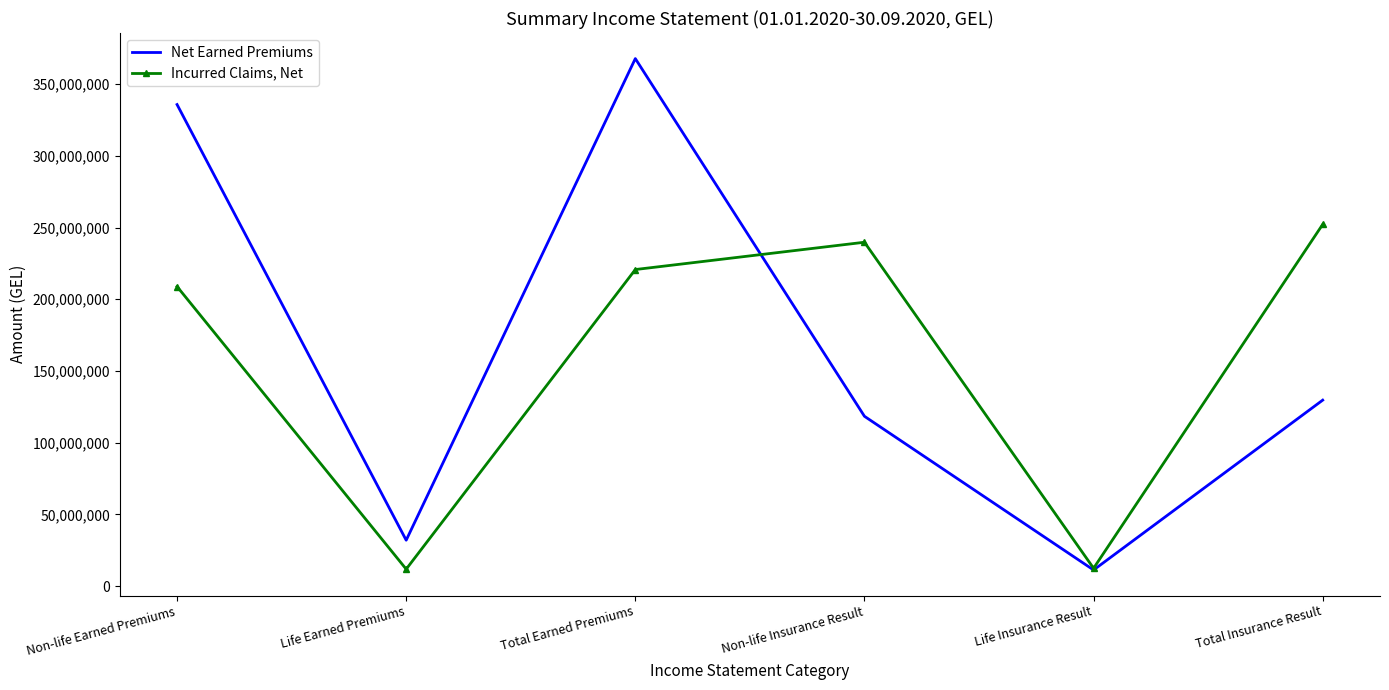

What are all the series names shown in the legend?

Net Earned Premiums, Incurred Claims, Net